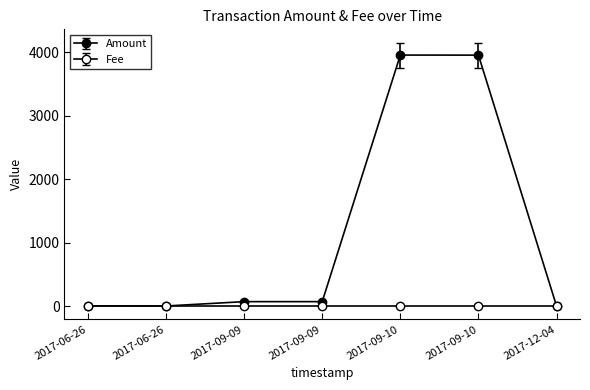

Which series has the largest range (max minus min)?

Amount